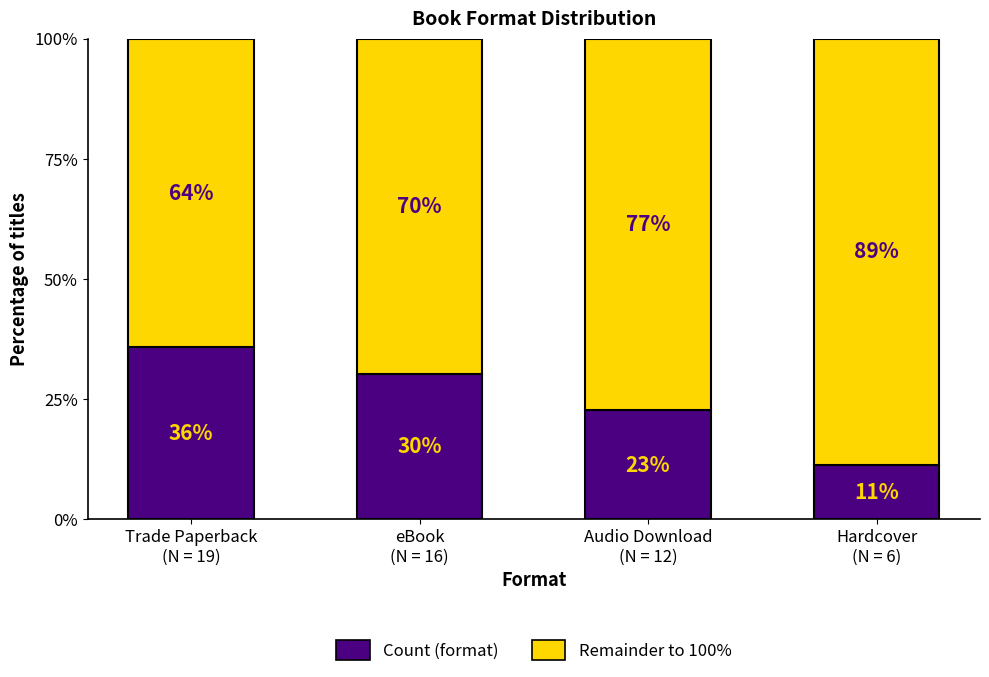

Between Hardcover
(N = 6) and Audio Download
(N = 12), which is larger?

Audio Download
(N = 12)